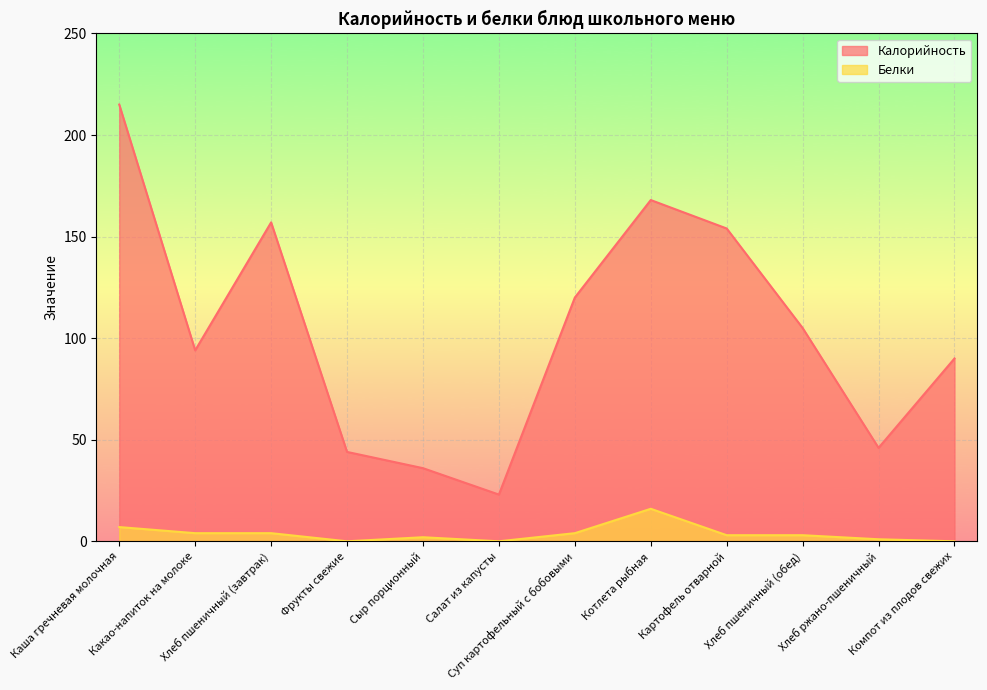

True or false: Белки and Калорийность intersect in this chart.

False